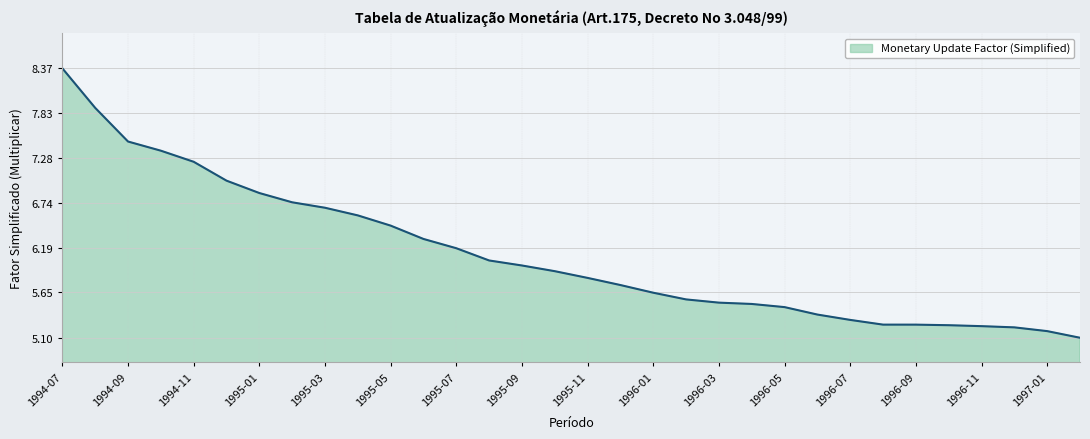

What is the difference between the maximum and minimum values?

3.3